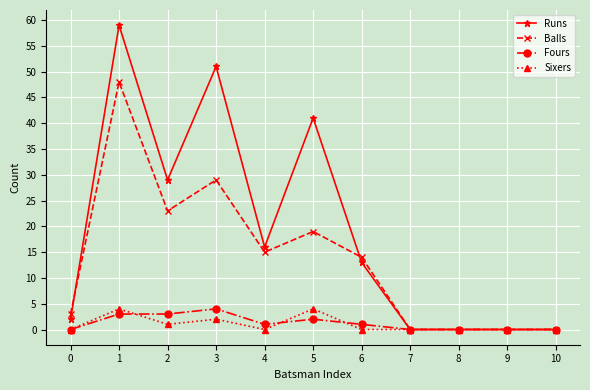

What is the average value of the Runs series?

19